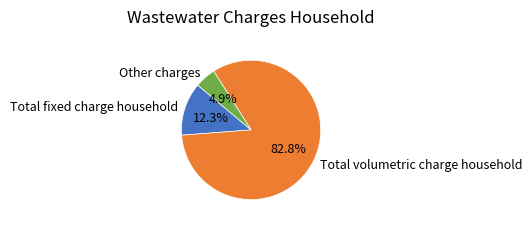

What portion of the pie excludes Total fixed charge household?

87.7%